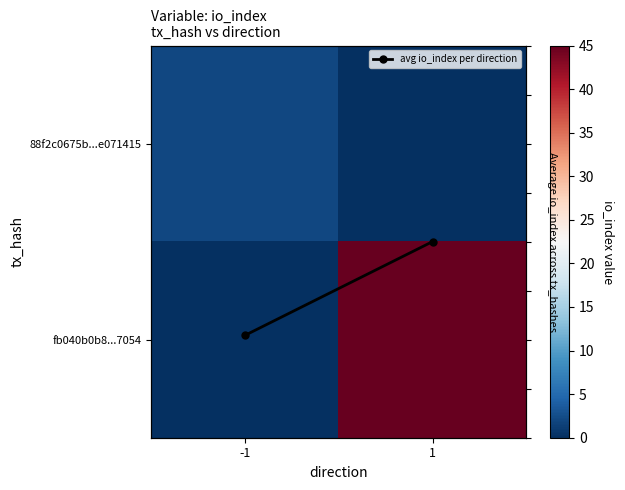

The fb040b0b8...7054 series shows -30.3 at -1. True or false?

False